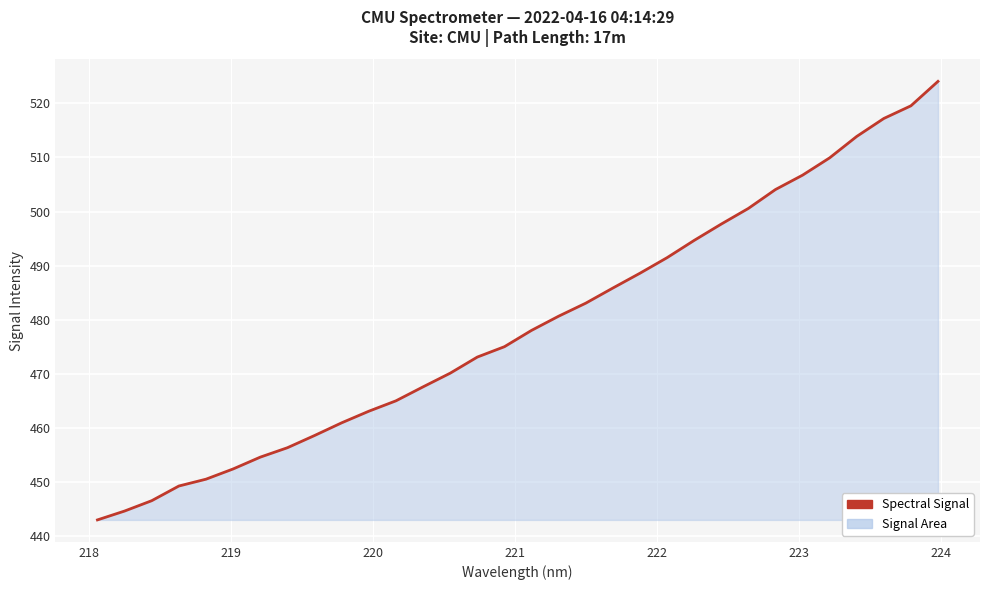

How many values are below 478?

16